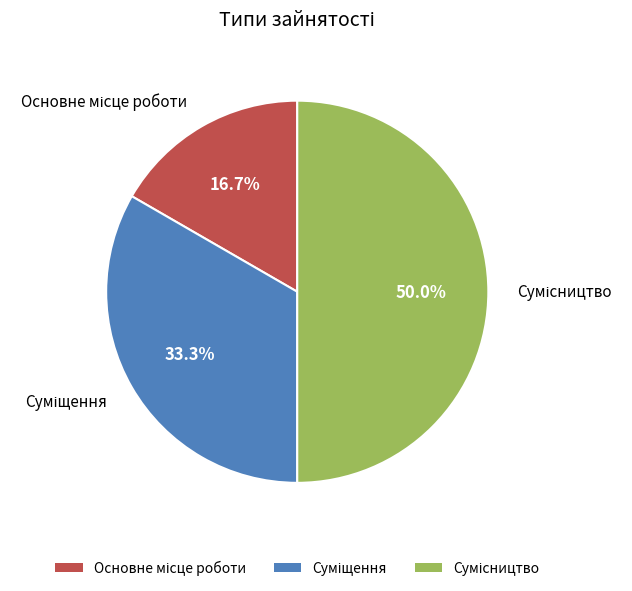

How many segments does this pie chart have?

3